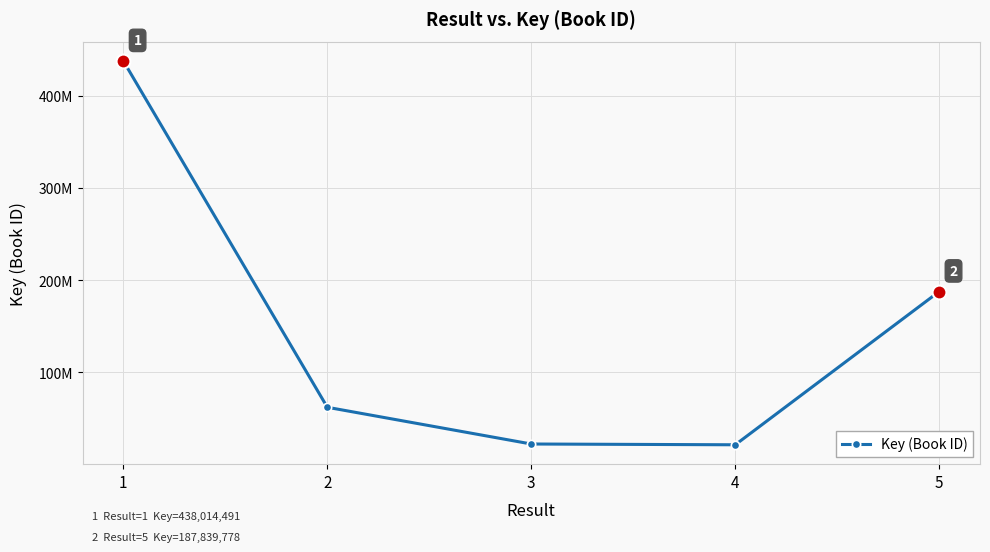

Which has a higher value, 3 or 2?

2